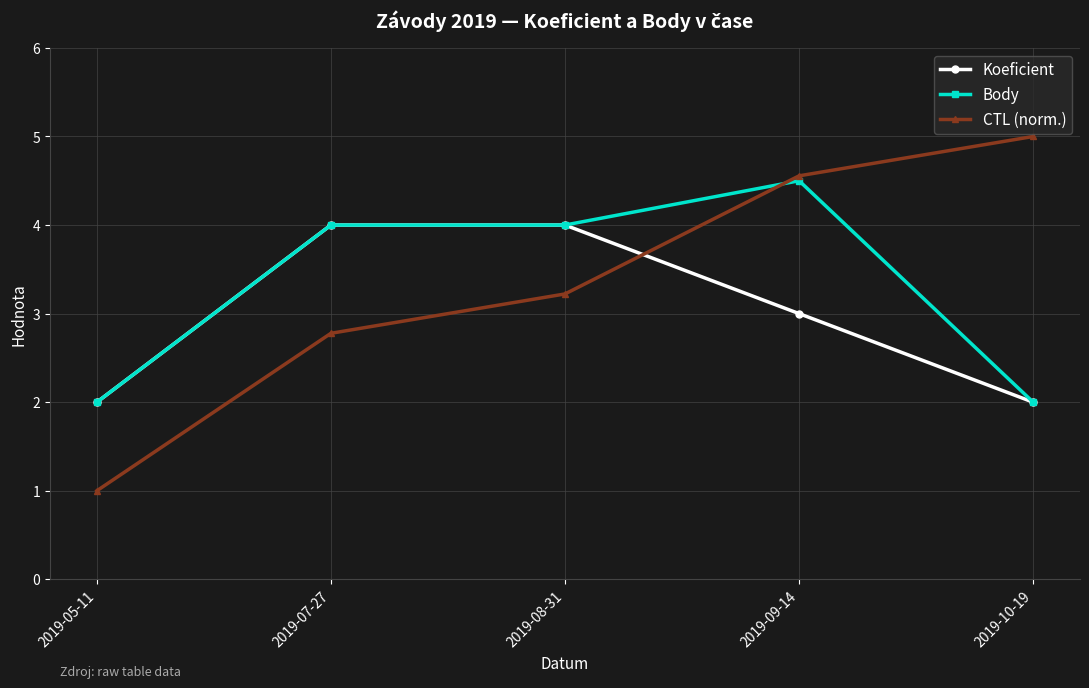

What is the difference between the maximum and second lowest values in the Body series?

2.5